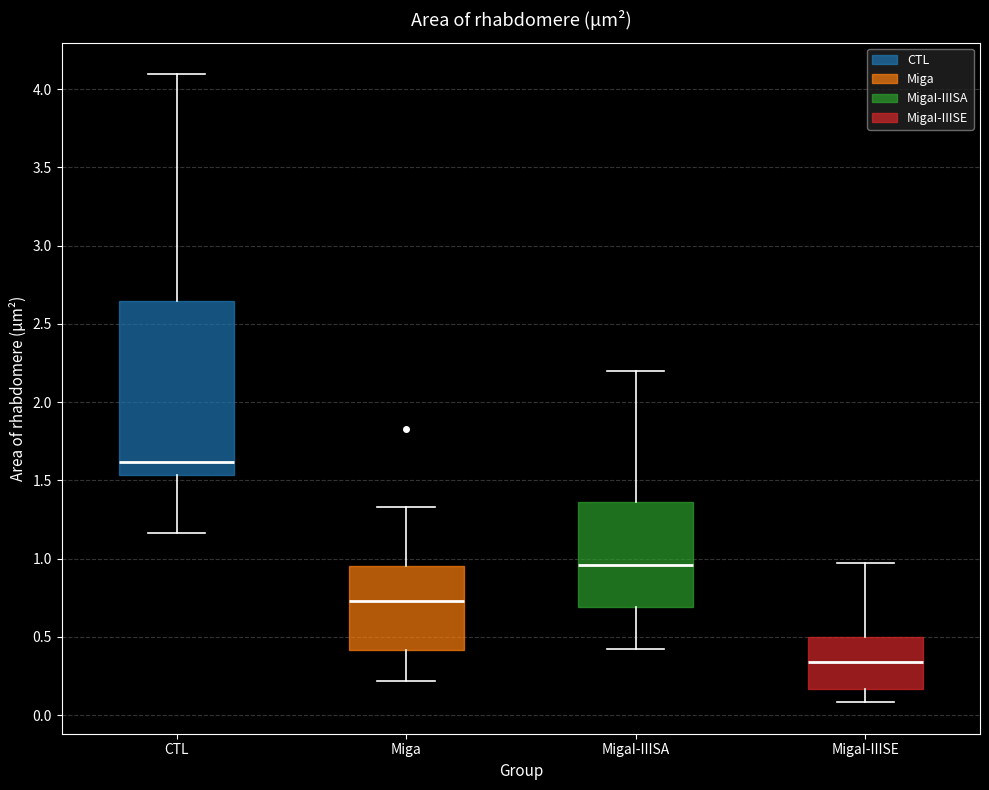

Comparing the boxes themselves (not the whiskers), which one is the tallest?

CTL